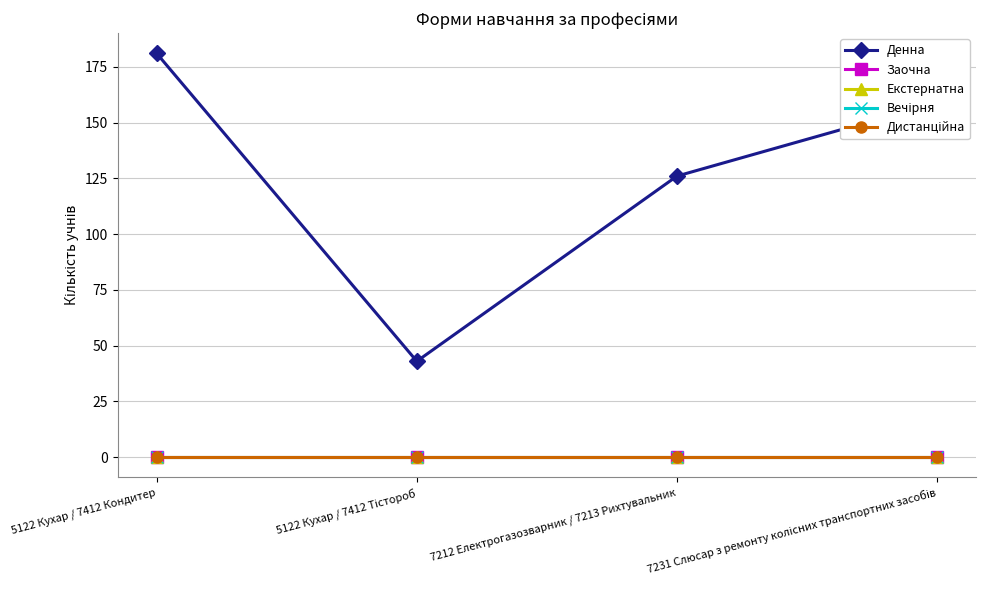

Does the chart have visible grid lines?

Yes